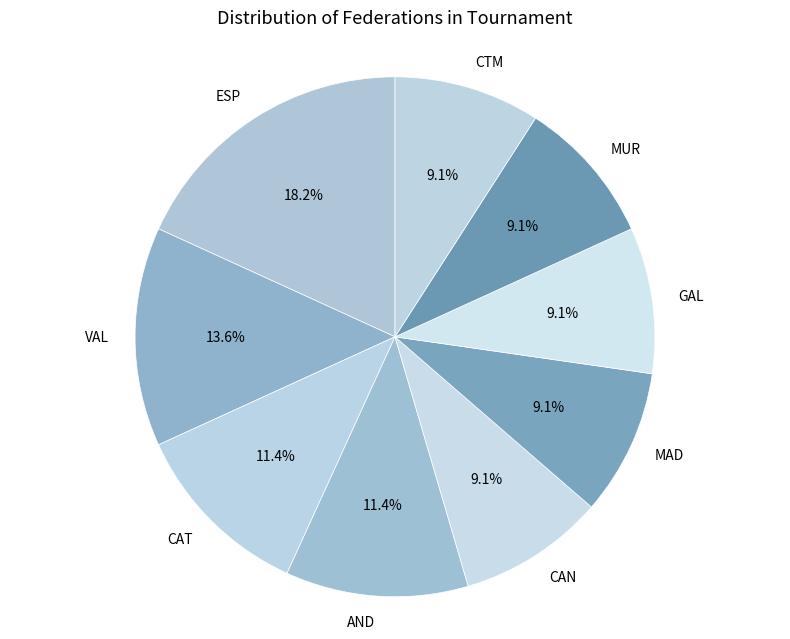

What percentage is the AND slice, to the nearest percent?

11%